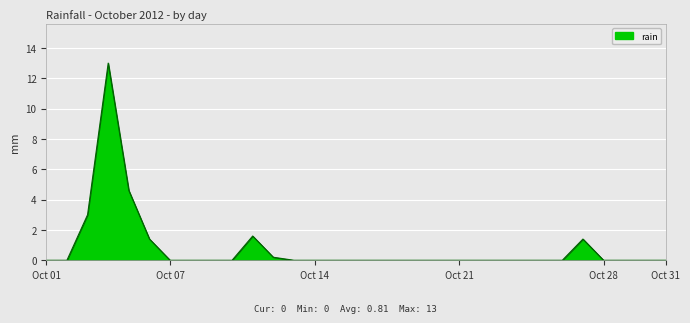

What is the maximum value shown in the chart?

13.0